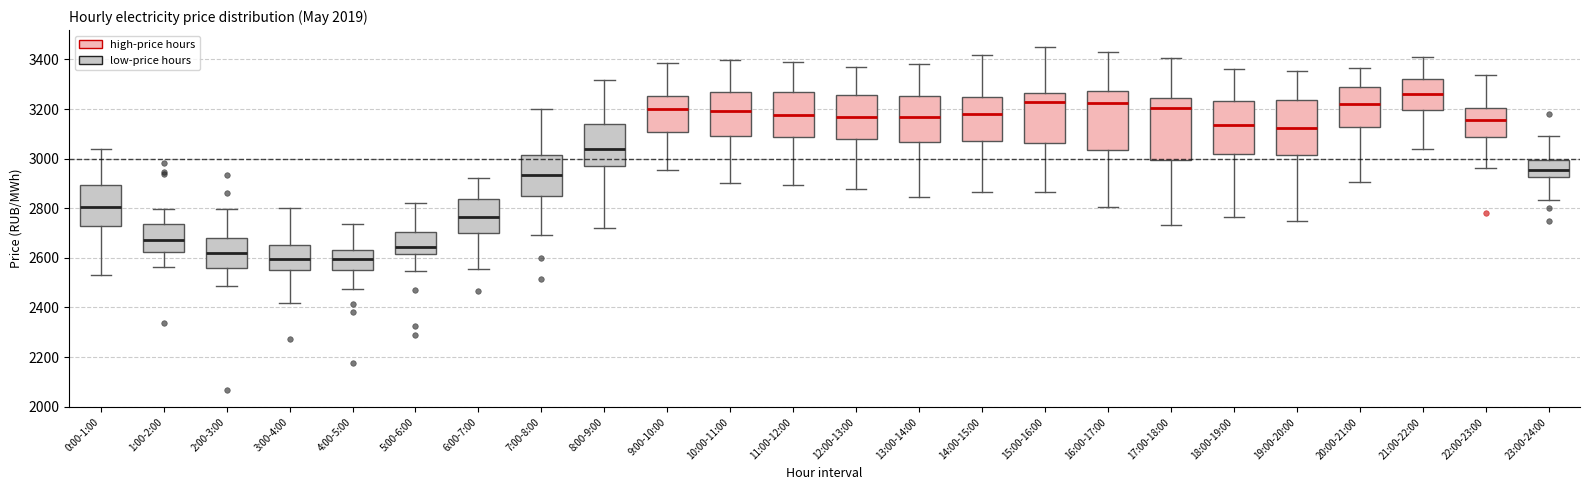

Where is the lower edge of the box for 4:00-5:00 on the y-axis? The values are not printed on the chart, so give them approximately, as read against the axis.

2560